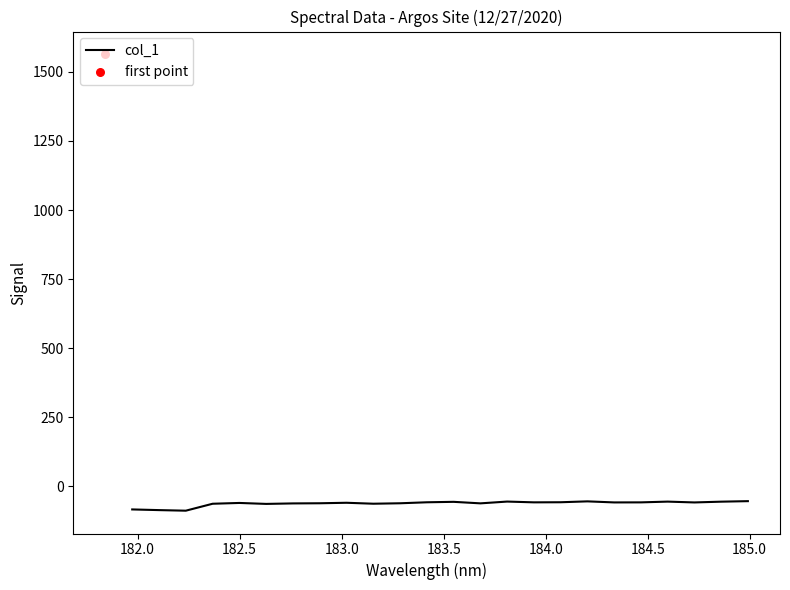

What is the maximum value for col_1?

-53.1